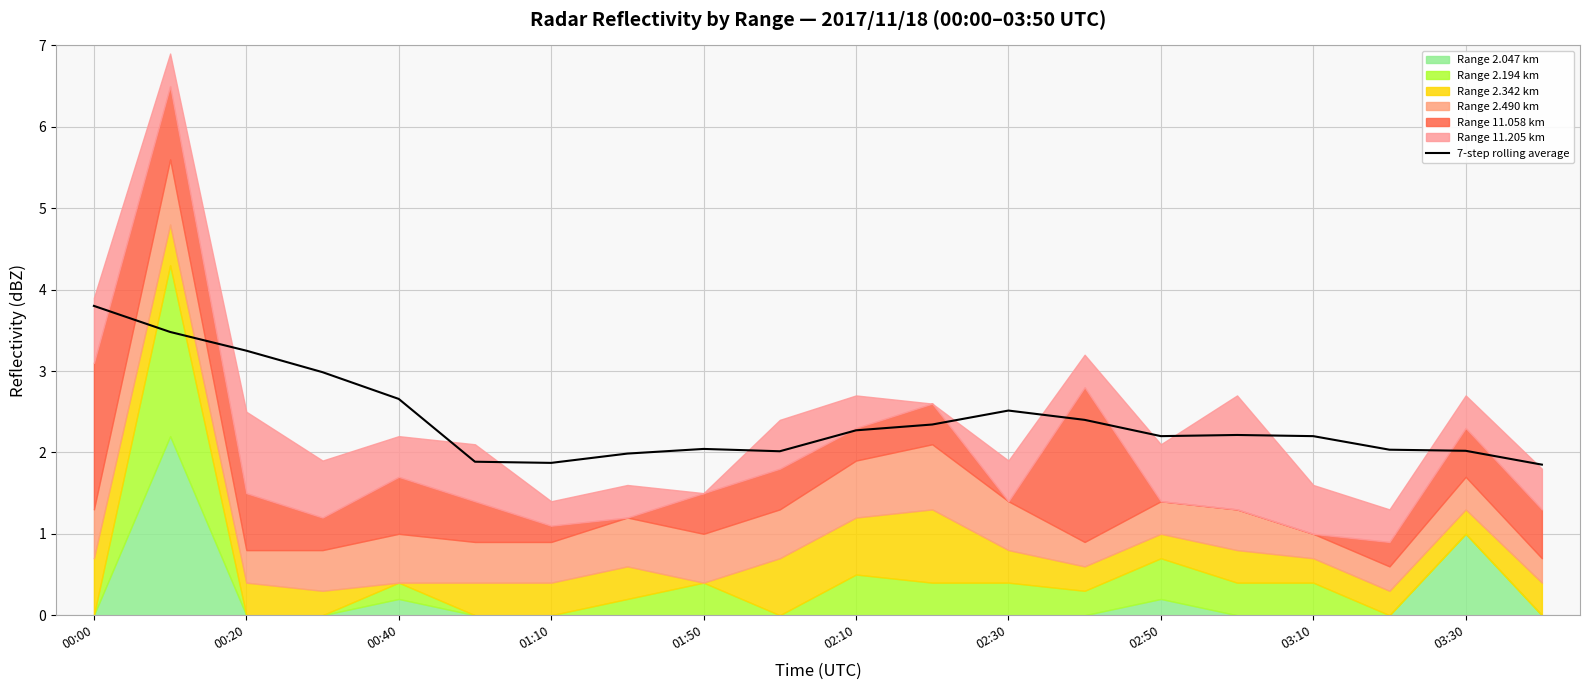

What is the ratio of the value at 03:10 to the value at 00:00?

0.6